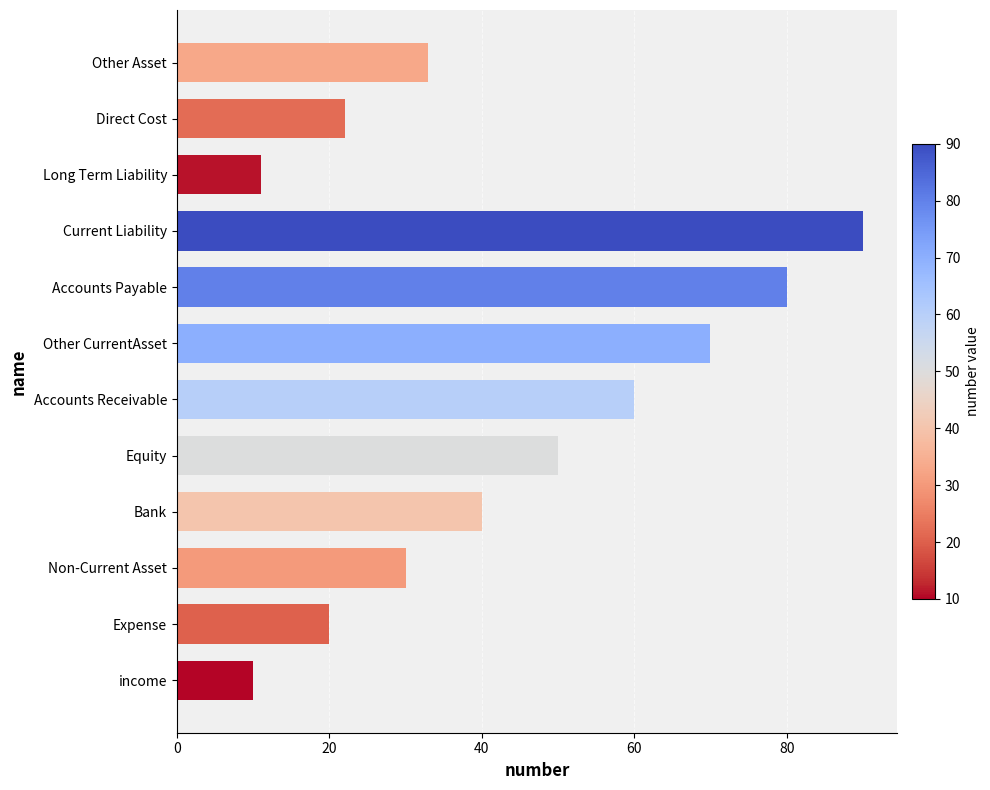

How many data points does each series have?

12